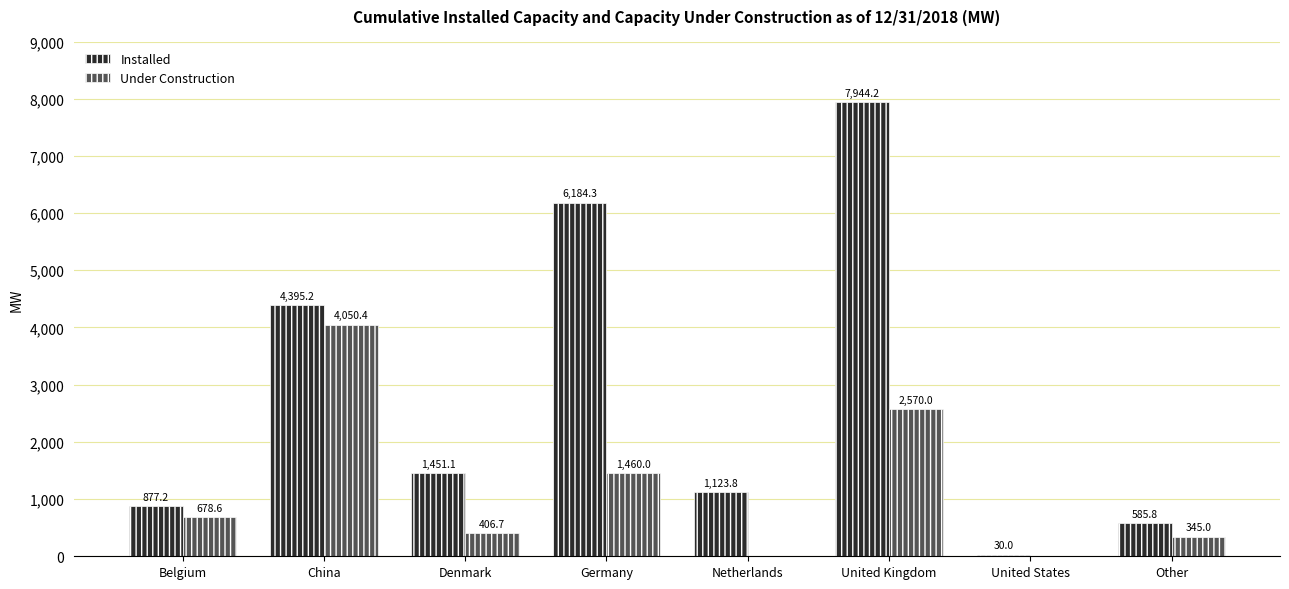

Reading left to right, transcribe all the data shown in this chart.

Installed: 877.2	4395.2	1451.1	6184.3	1123.8	7944.2	30.0	585.8
Under Construction: 678.6	4050.4	406.7	1460.0	0.0	2570.0	0.0	345.0